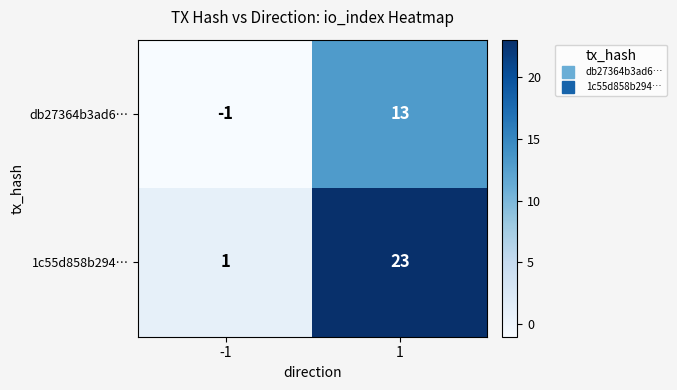

Rank the series by their maximum value, from highest to lowest.

1c55d858b294…, db27364b3ad6…